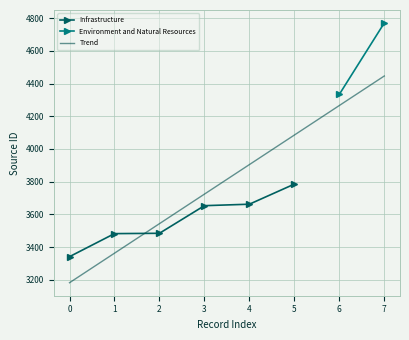

What is the sum of all values?

21407